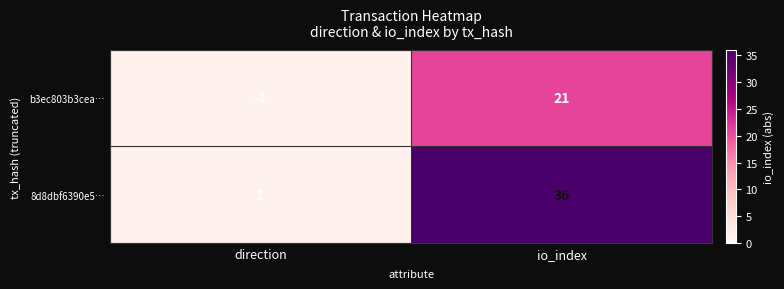

Which series has the largest range (max minus min)?

8d8dbf6390e5…